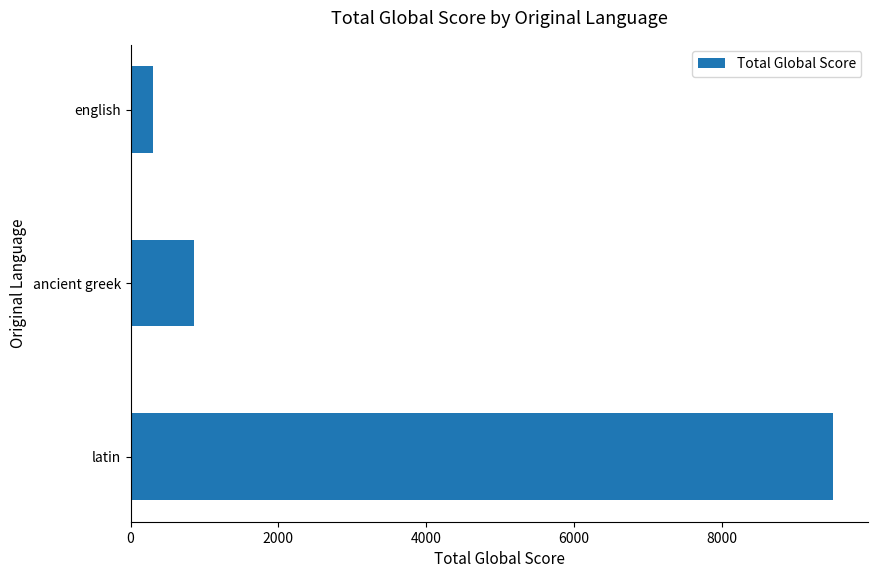

What is the change in value from latin to ancient greek?

-8654